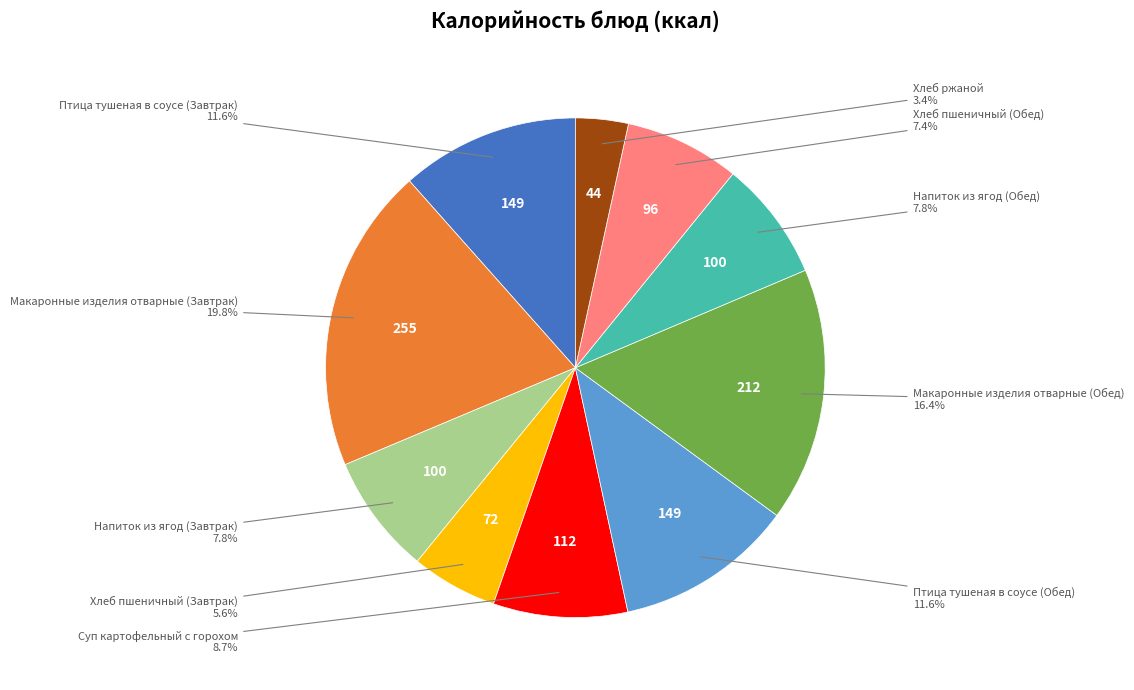

Is there a majority slice in this chart?

No